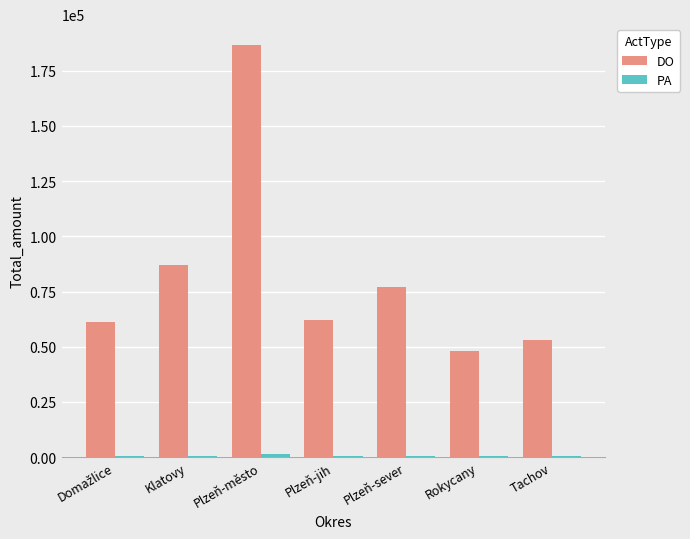

How many groups of bars are there?

7